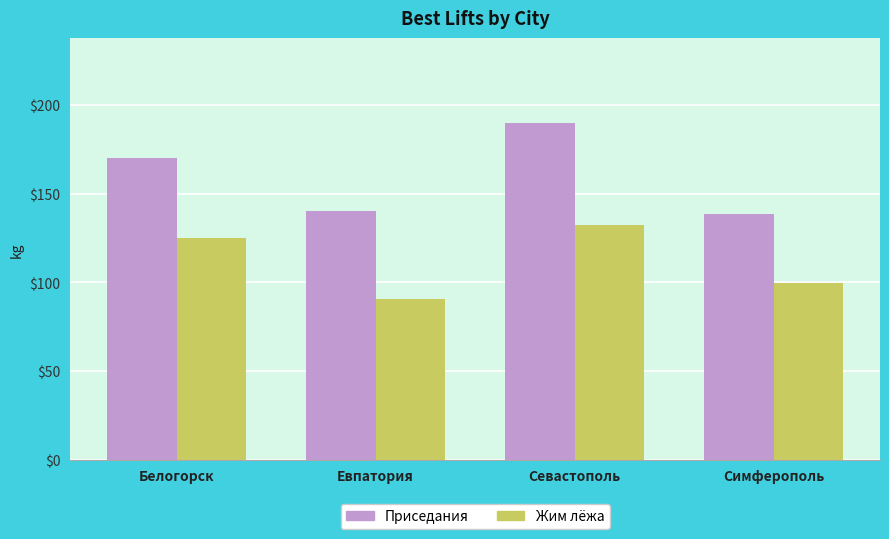

Count the number of categories in the chart.

4